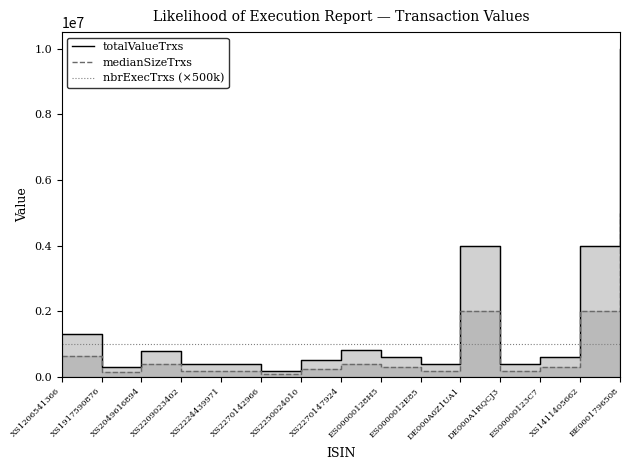

What is the value of the totalValueTrxs point at the 4th from the left?

400000